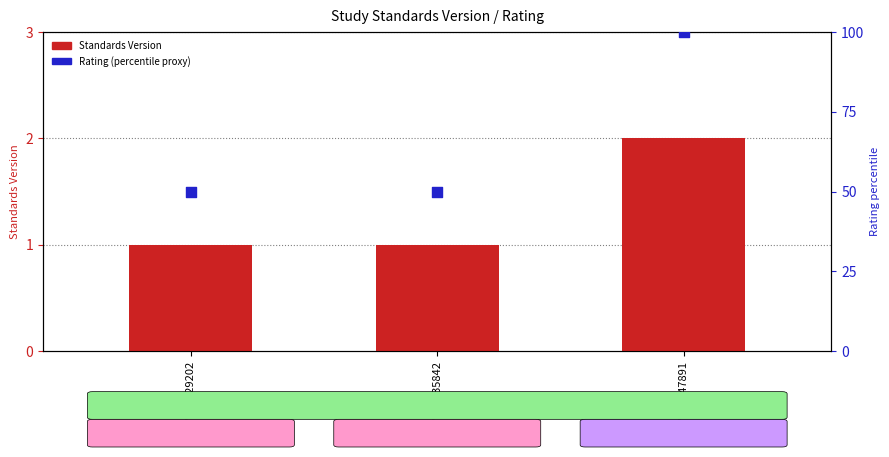

Which series has the widest spread of Y values?

Rating (percentile proxy)